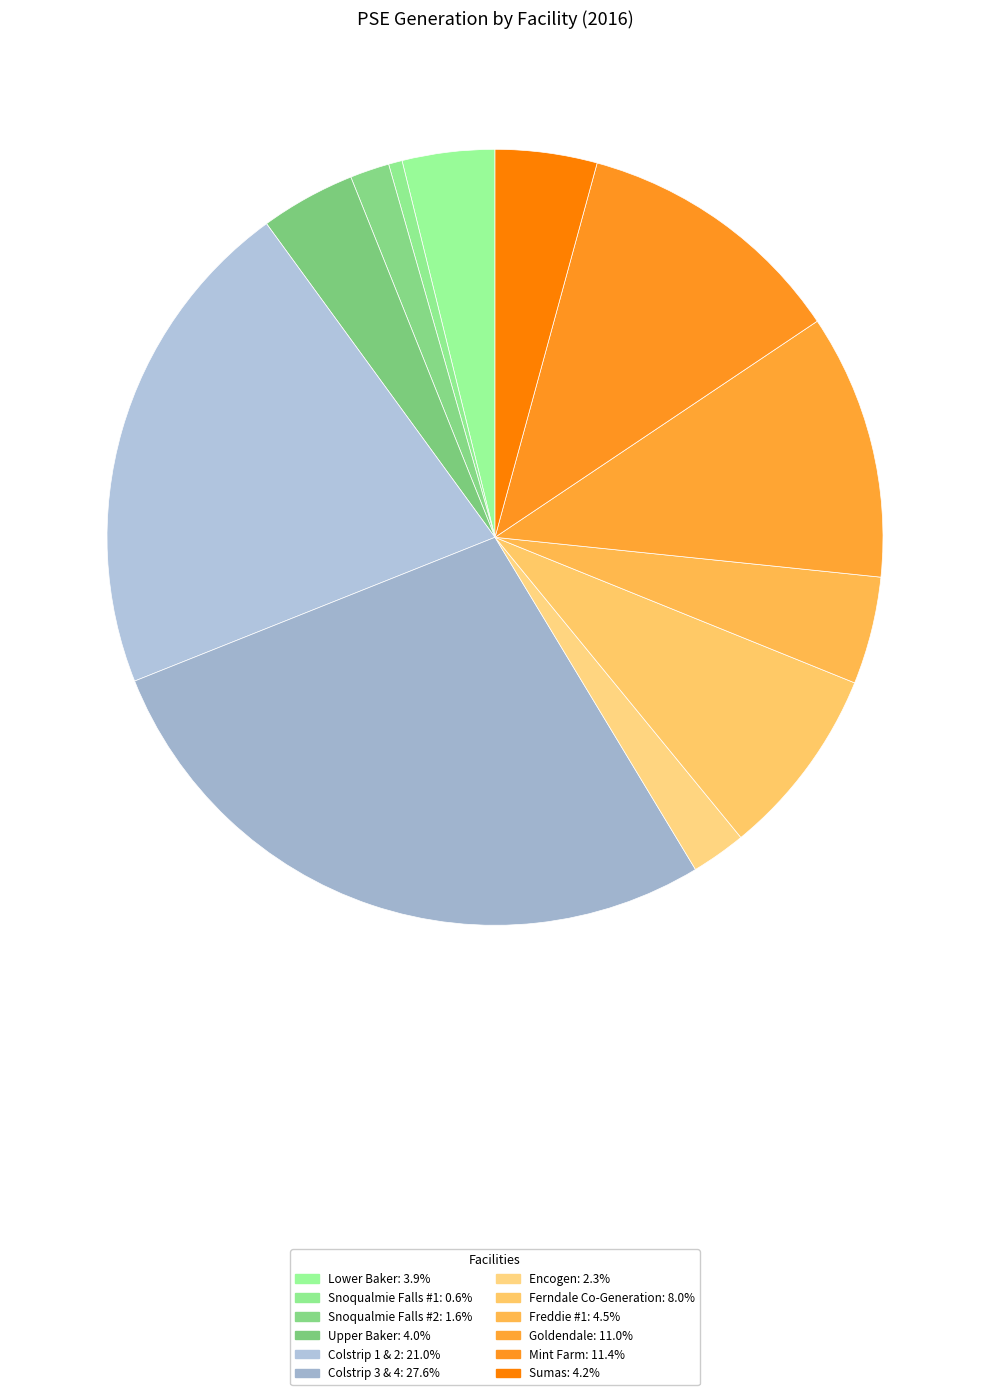

How many slices are in this pie chart?

12